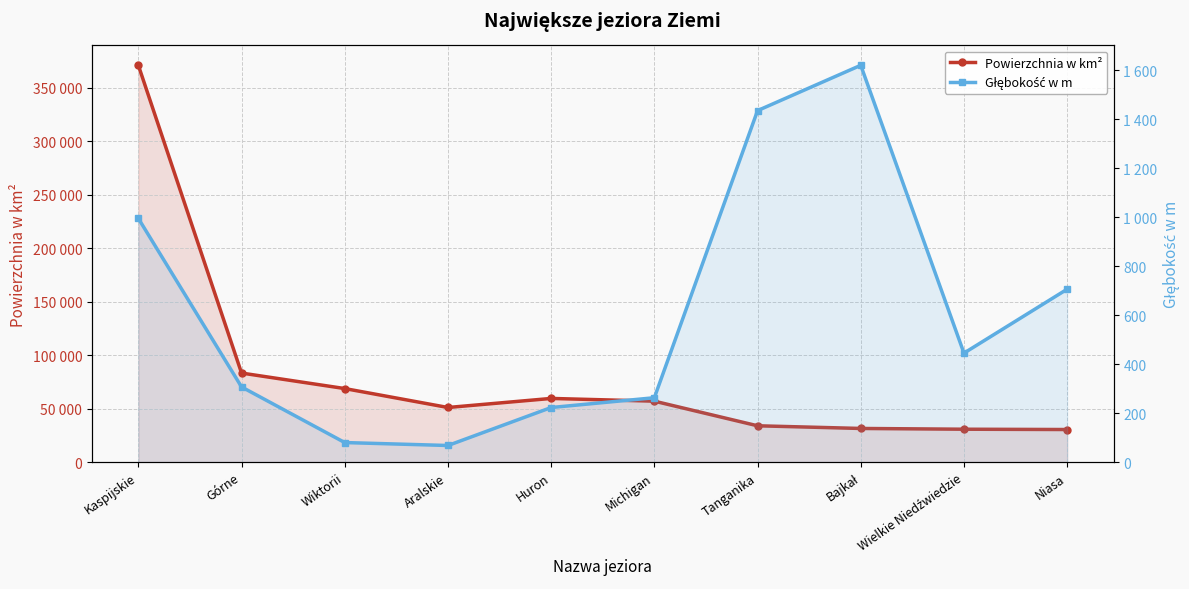

How many values in the Głębokość w m series exceed 445?

4